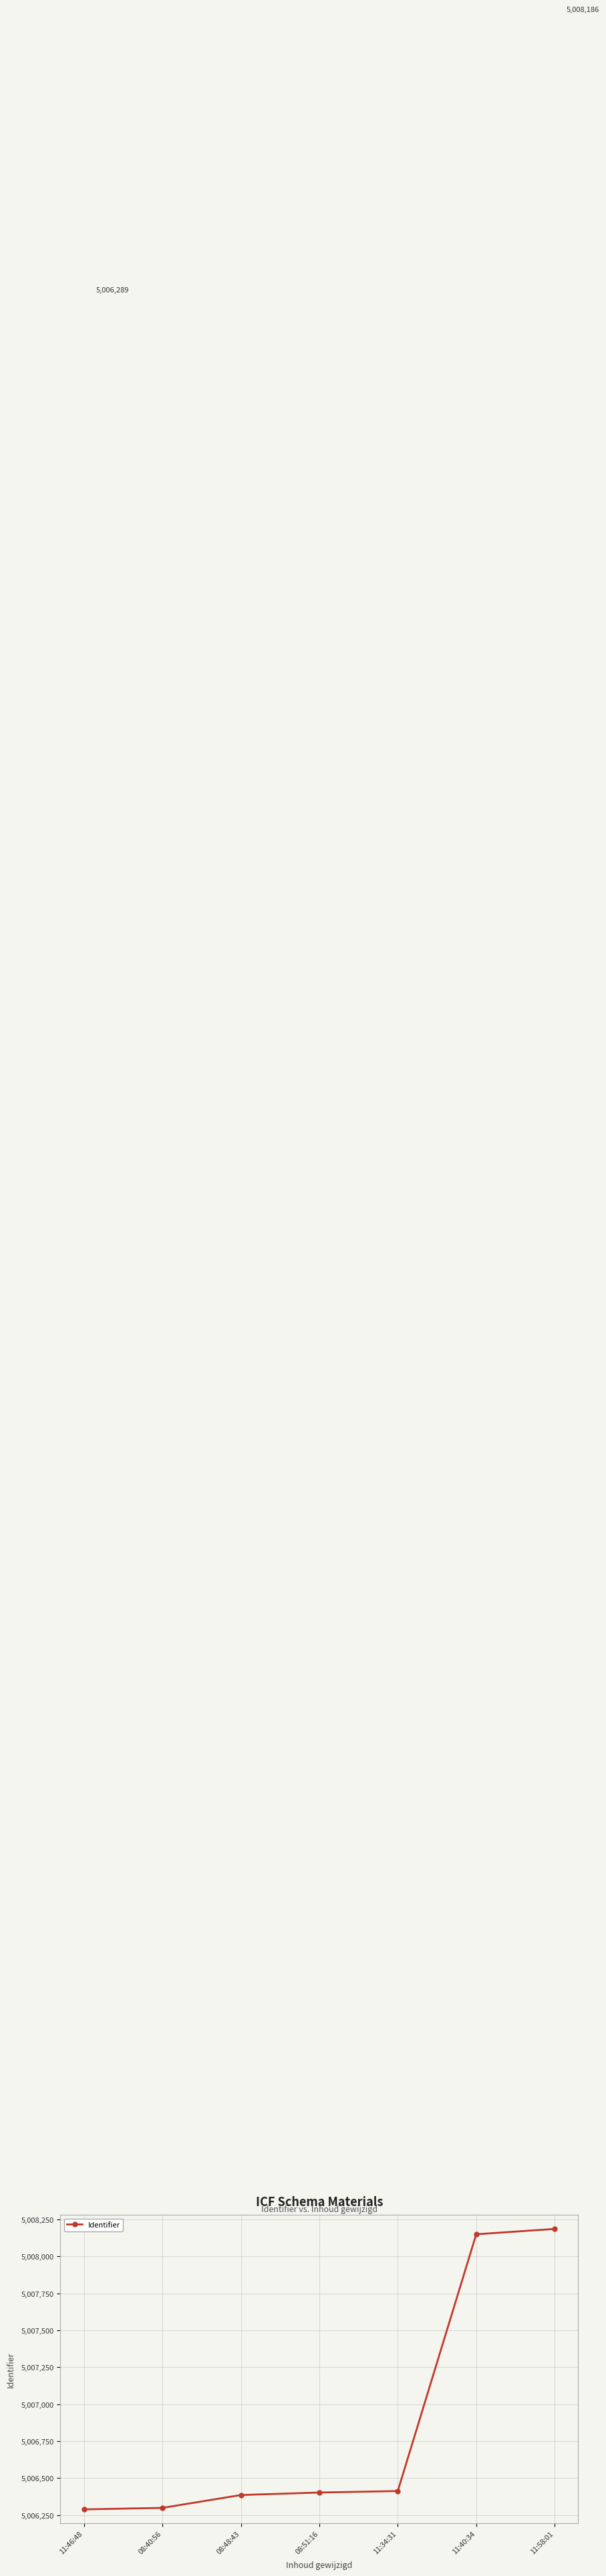

Is it true that the value at 08:40:56 is 5006299?

True